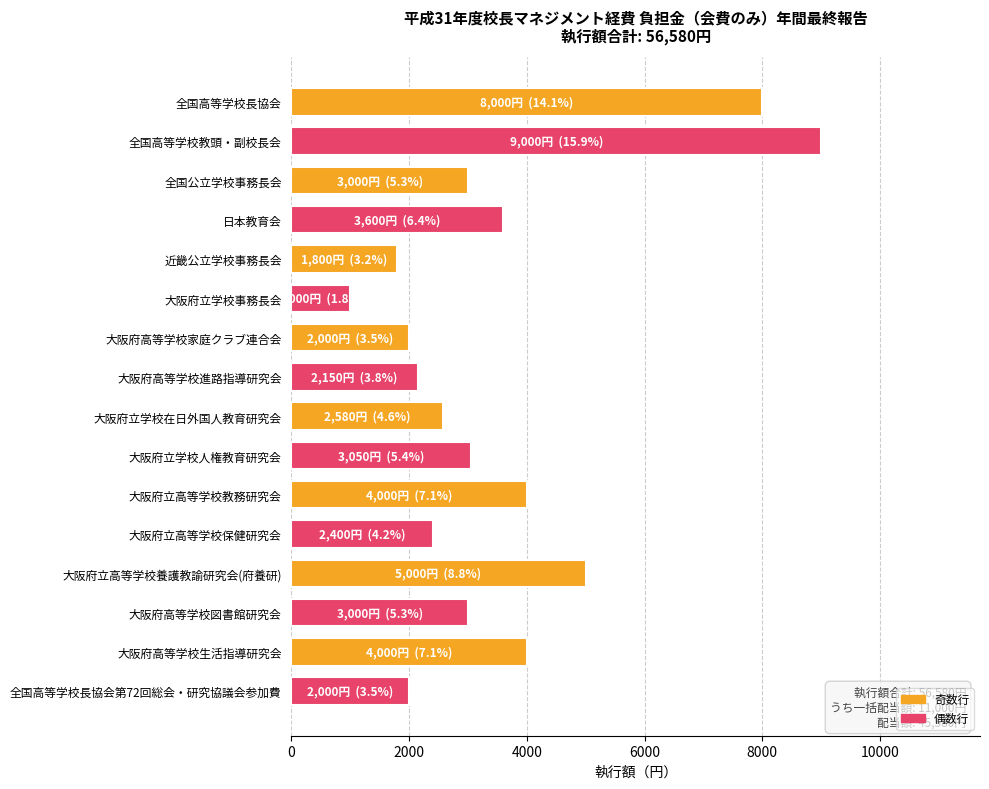

How many categories are shown in the chart?

16